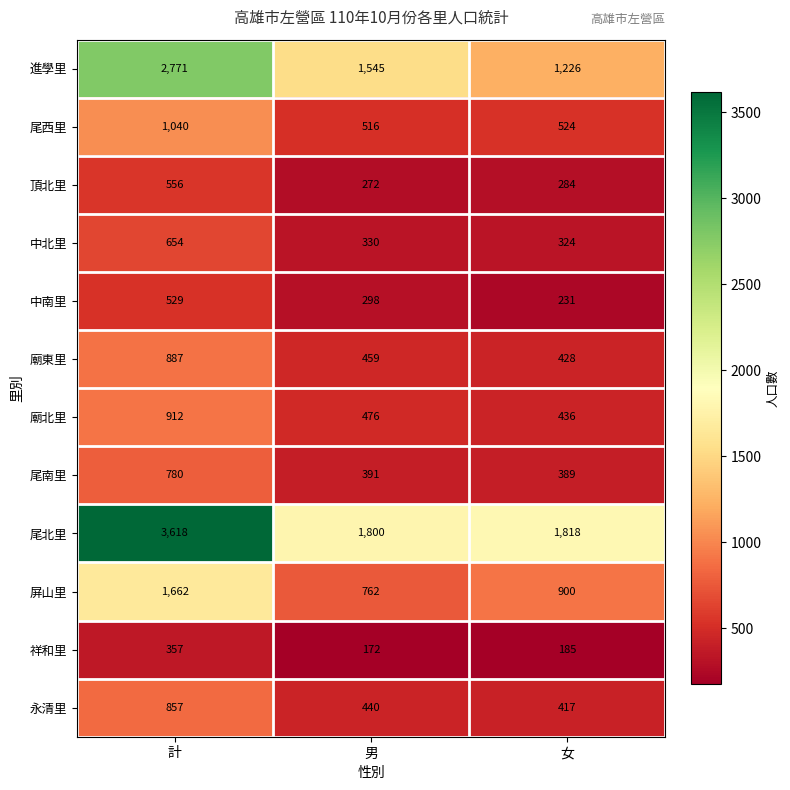

How many distinct data groups are displayed?

12